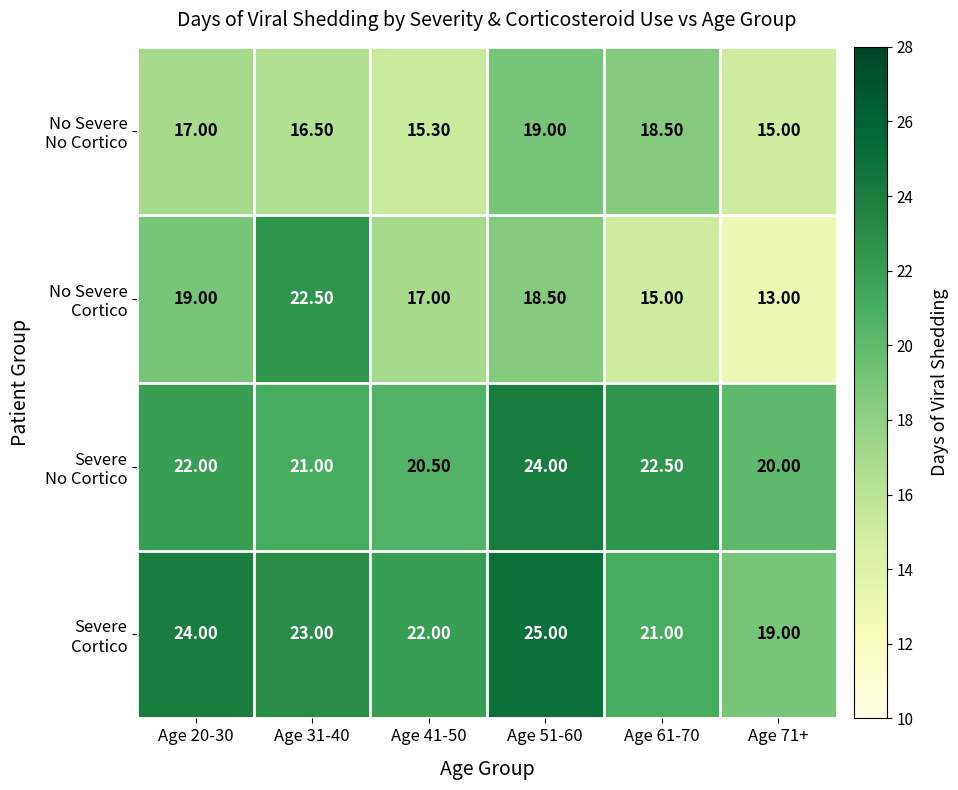

At how many categories does at least one series exceed 17?

6